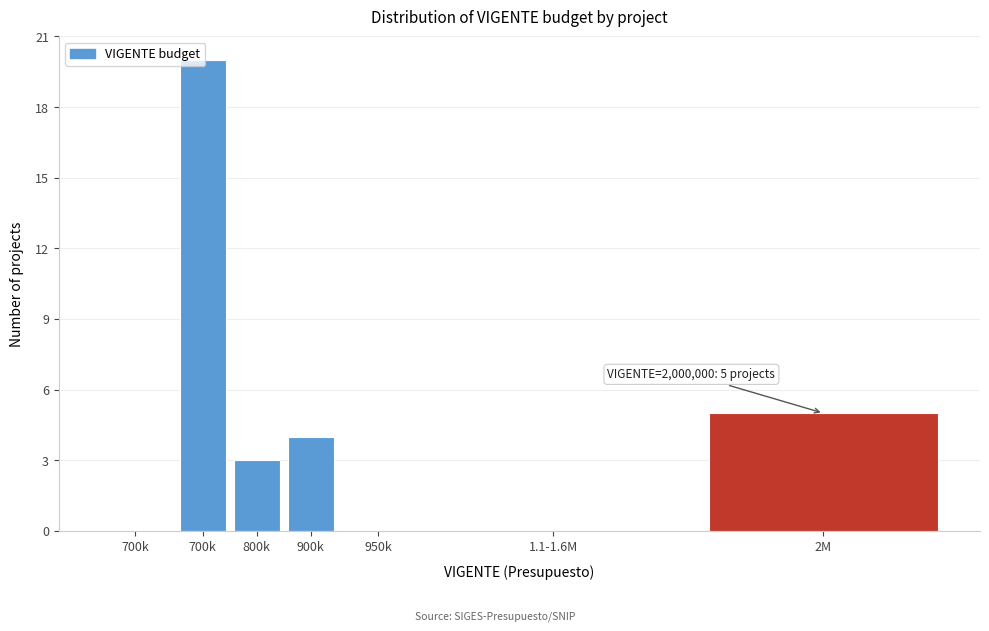

How many data points does each series have?

7